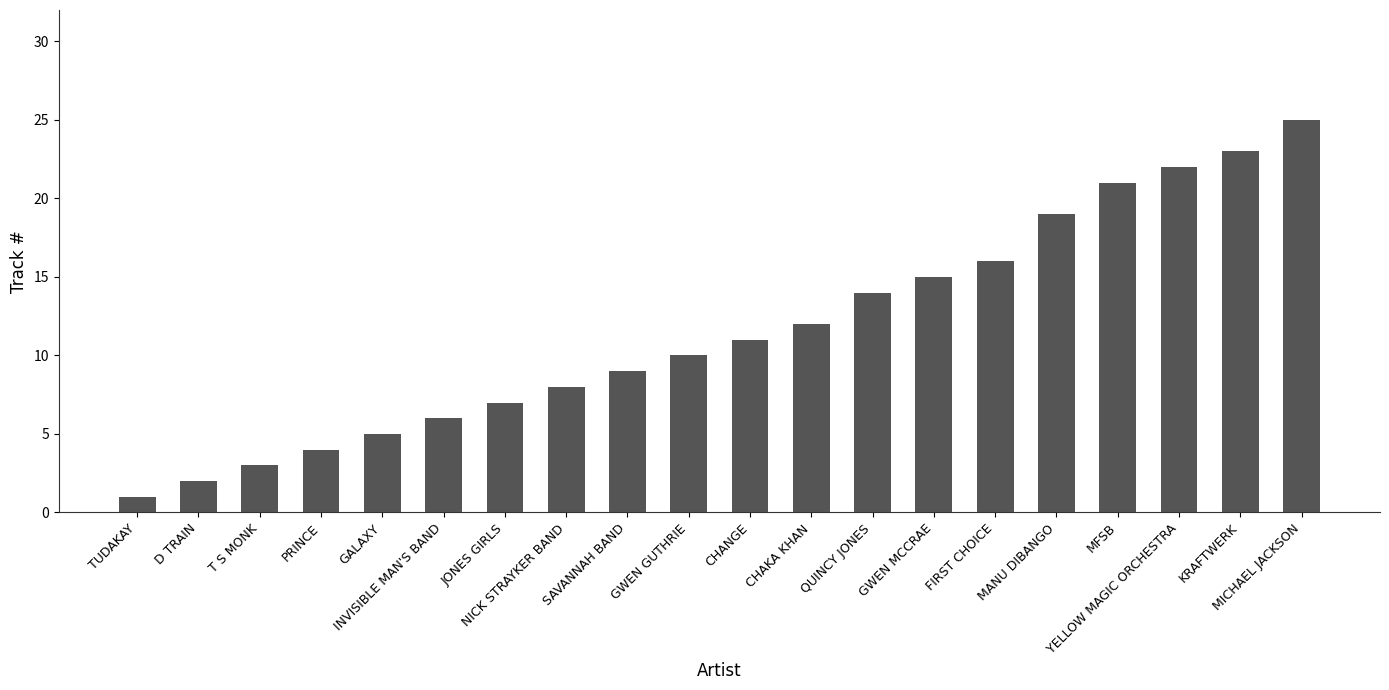

The value at TUDAKAY is 2. True or false?

False